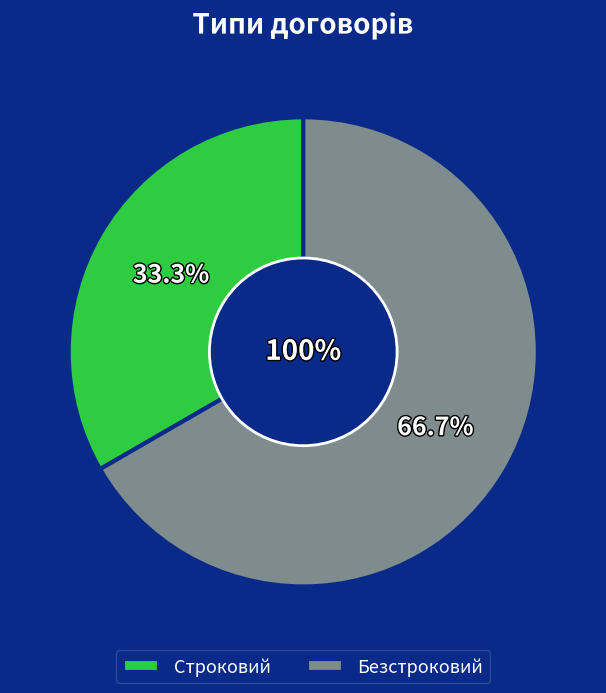

Combined, what portion of the pie is Строковий and Безстроковий?

100.0%